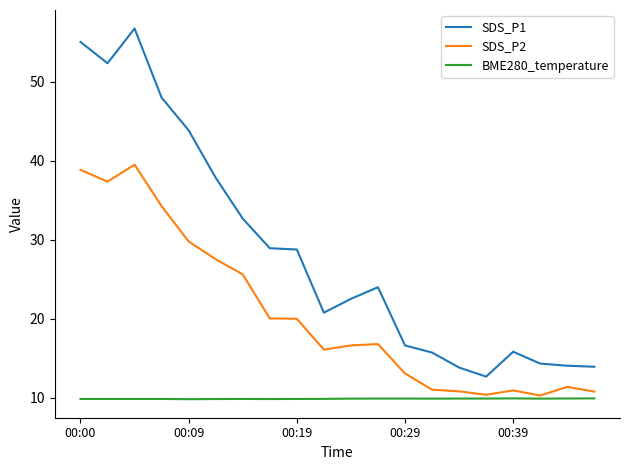

In SDS_P1, how many points are higher than both neighbors (excluding endpoints)?

3